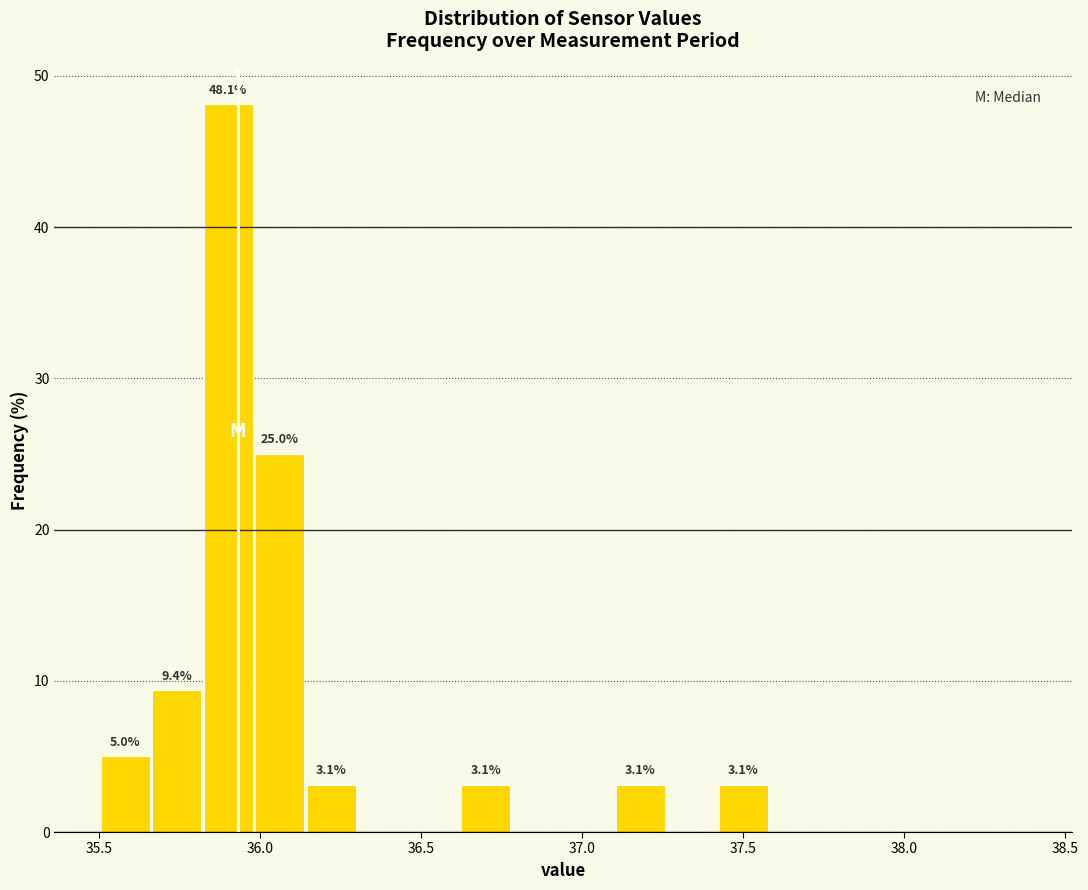

Read against the x-axis, roughly where is the centre of the tallest bar?

35.90